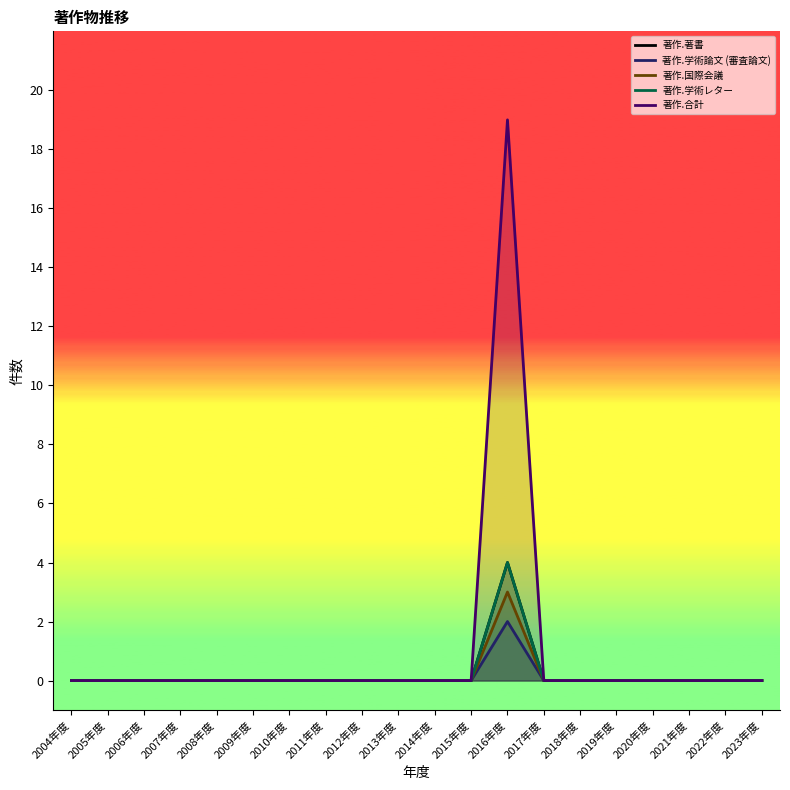

The 著作.学術レター series shows 0 at 2017年度. True or false?

True